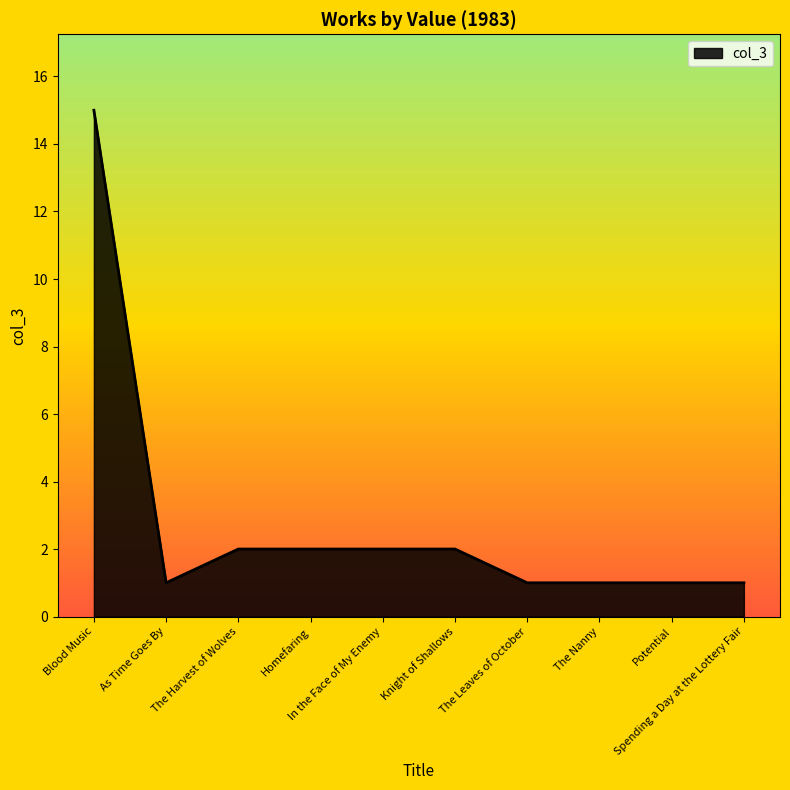

What is the difference between the maximum and minimum values?

14